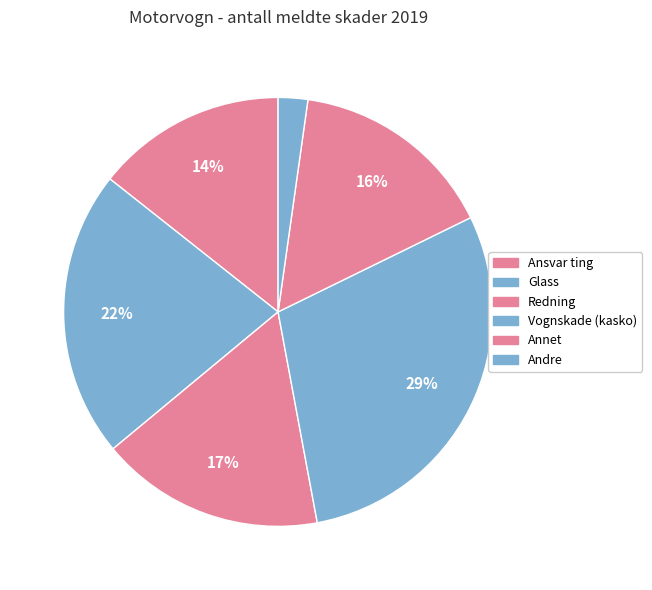

How many segments does this pie chart have?

6